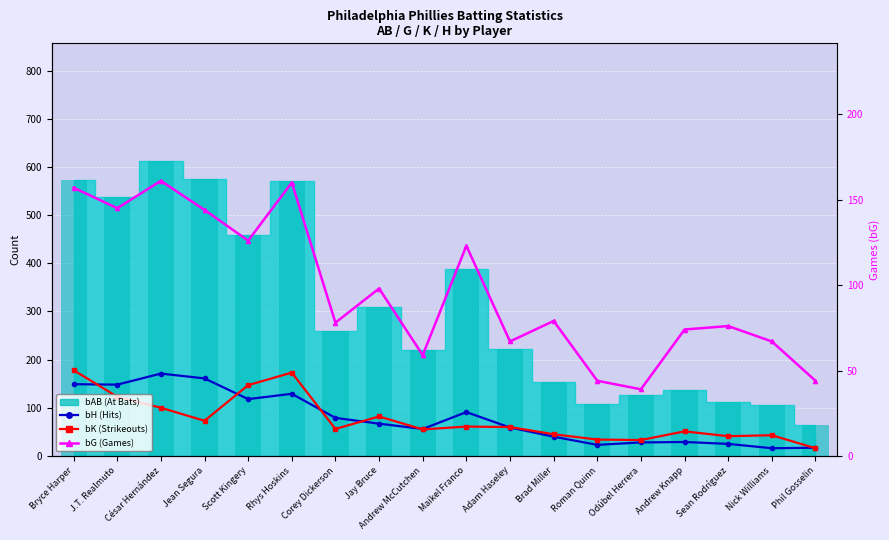

How many values in the bH series exceed 67?

8